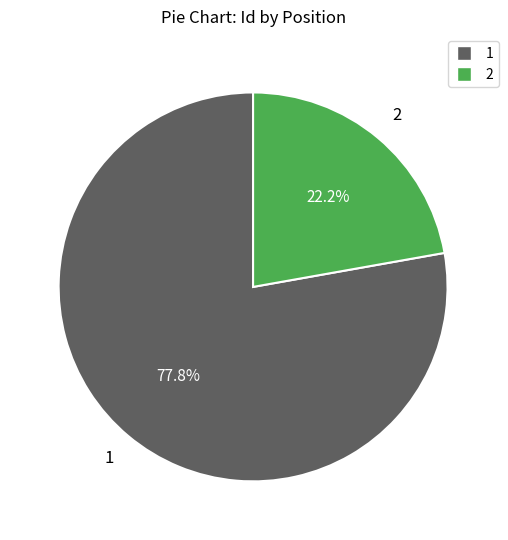

Combined, what portion of the pie is 2 and 1?

100.0%